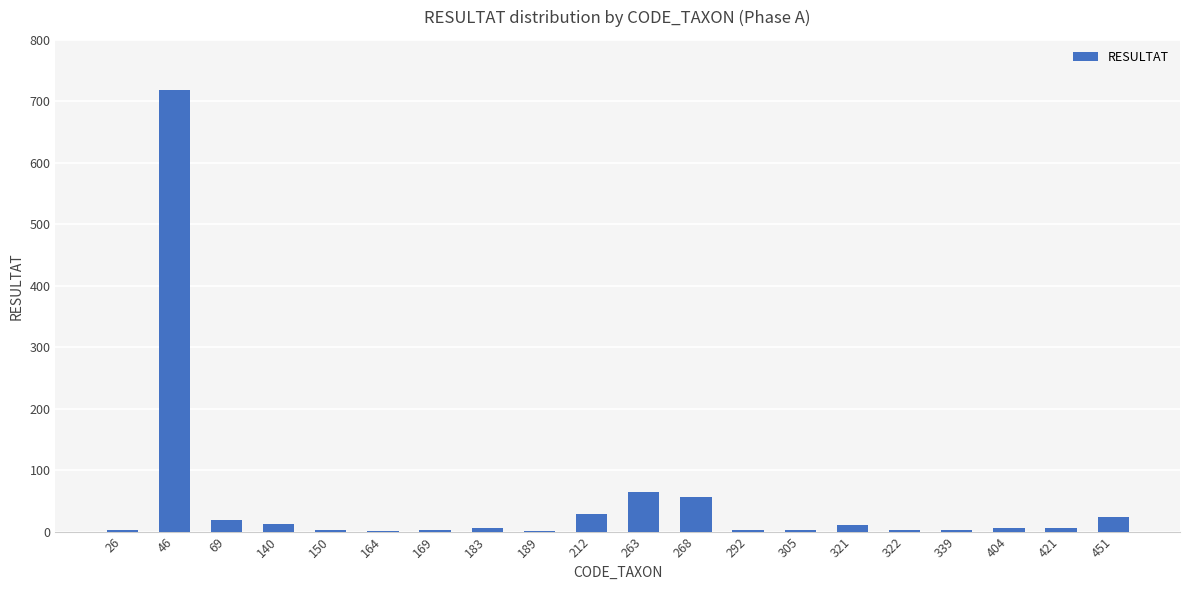

Which has a higher value, 169 or 46?

46